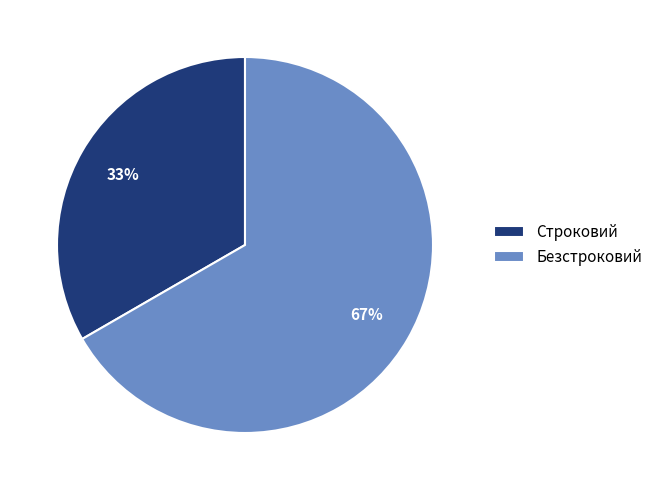

What percentage is the Безстроковий slice, to the nearest percent?

67%